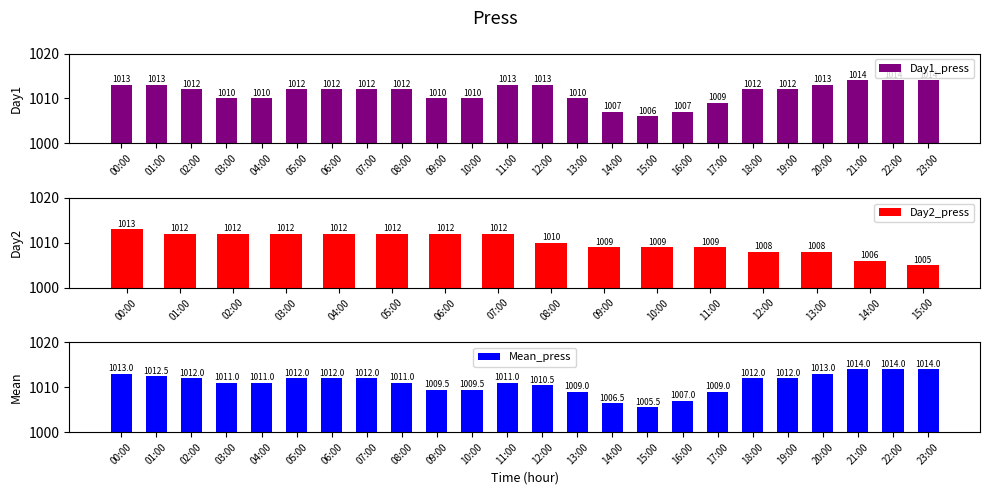

Is it true that the value at 03:00 is 1565?

False